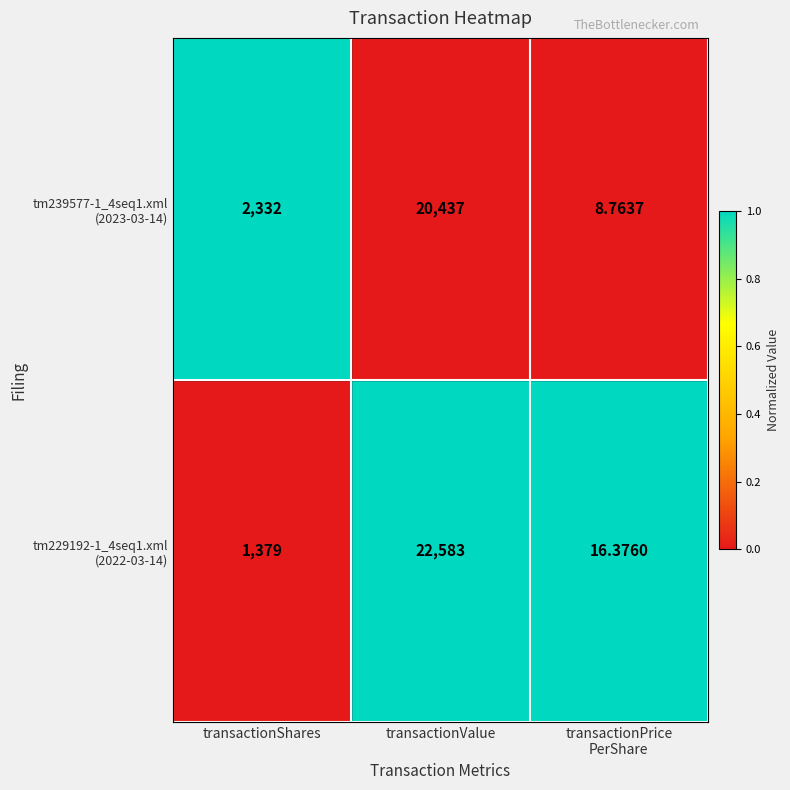

At which category is the sum across all series the highest?

transactionValue